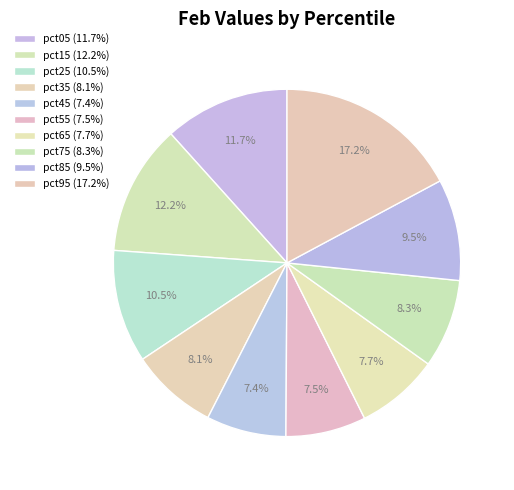

Do pct45 and pct75 together represent more than half of the pie?

No